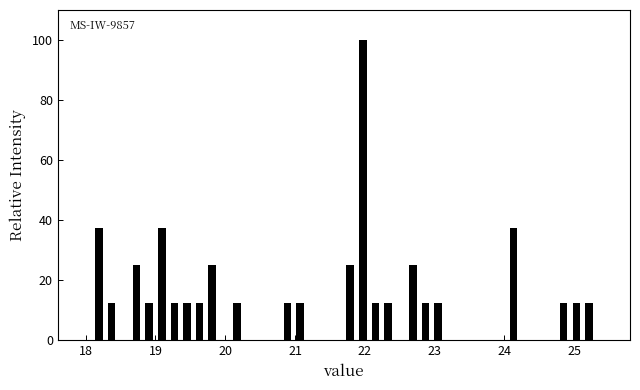

Read against the x-axis, roughly where is the centre of the tallest bar?

22.0